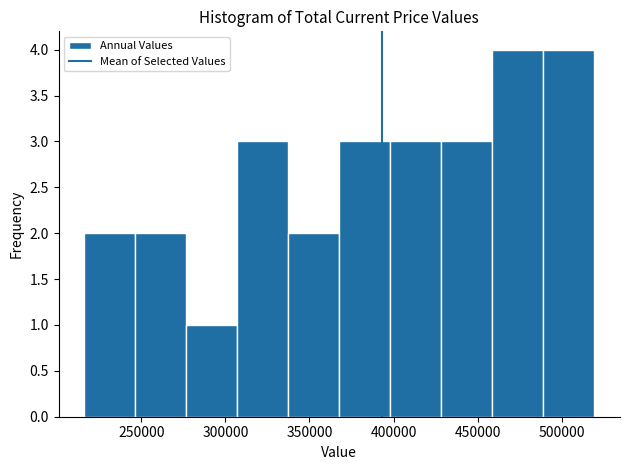

Reading left to right, list every bar in this chart as the range it spans on the x-axis followed by its height. Neither the bar edges nor the heights are printed on the chart, so give them approximately, as read against the axes.

215000 to 245000: 2
245000 to 275000: 2
275000 to 305000: 1
305000 to 335000: 3
335000 to 370000: 2
370000 to 400000: 3
400000 to 430000: 3
430000 to 460000: 3
460000 to 490000: 4
490000 to 520000: 4